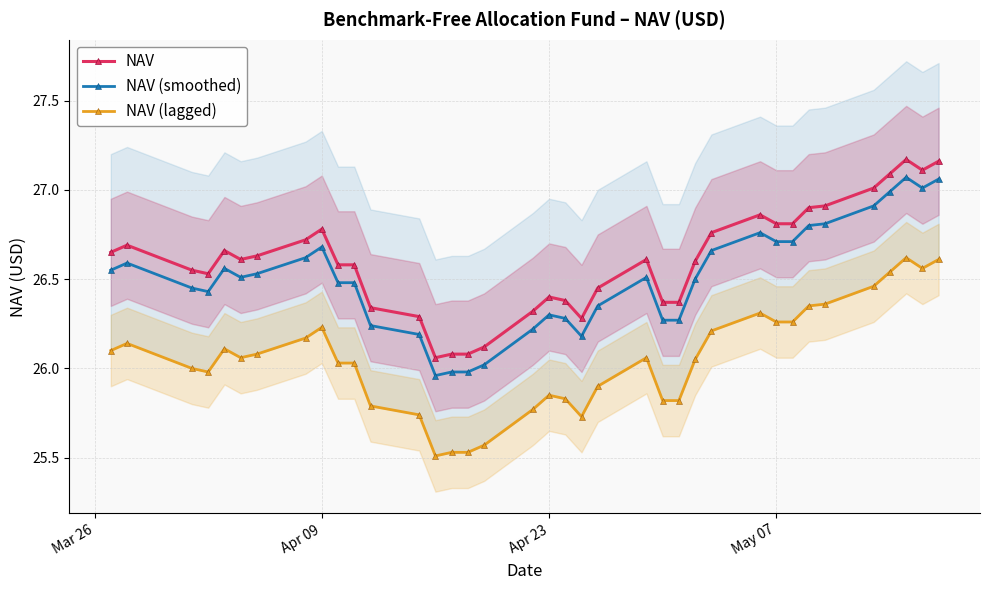

True or false: NAV (smoothed) has more than 0 interior local peaks.

True